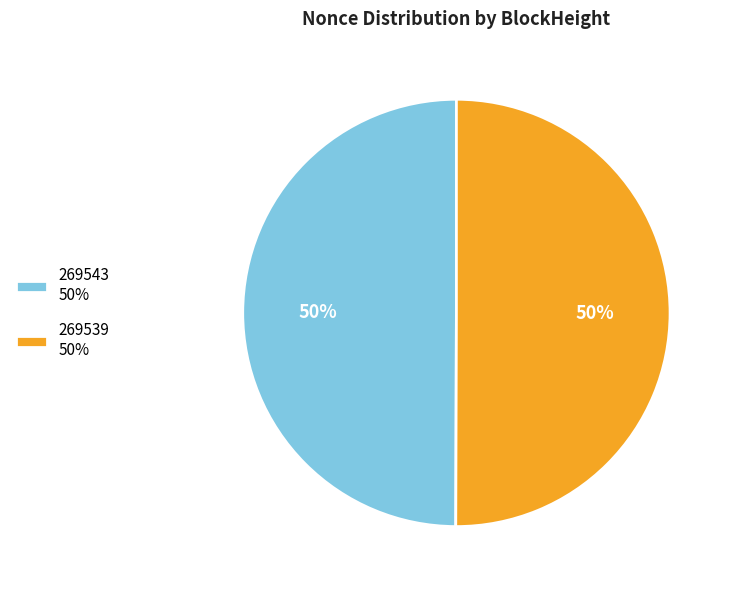

To the nearest percent, what is the average slice percentage?

50%